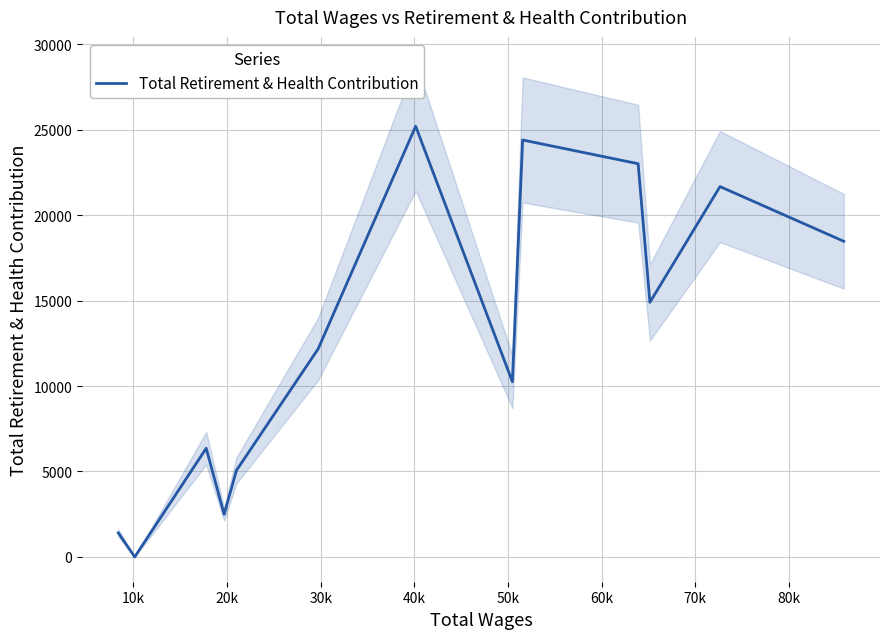

How many values are above zero?

12